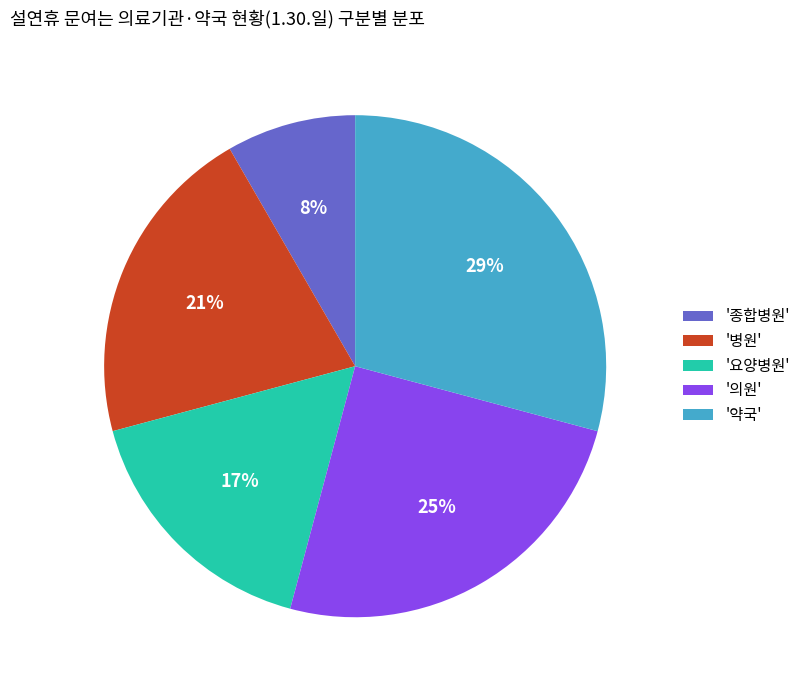

Which slice is the largest?

'약국'